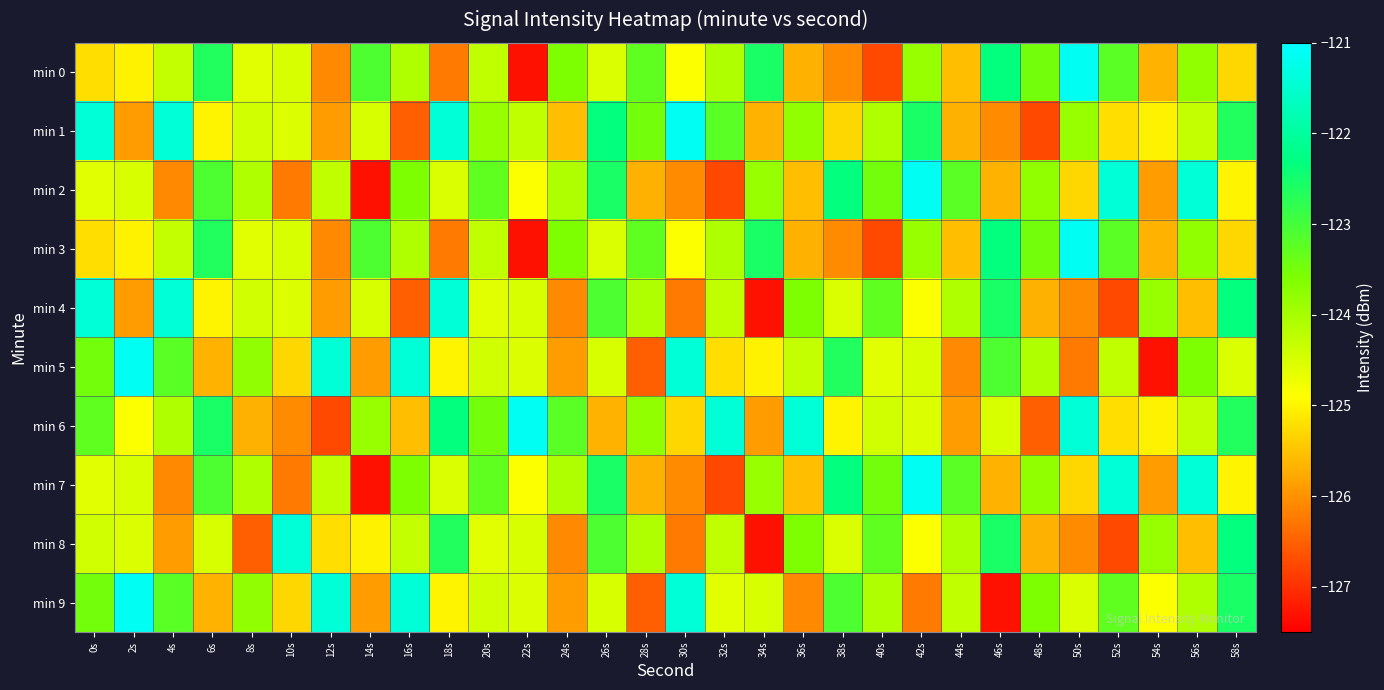

Reading left to right, list all the values displayed in this chart.

min 0: 0s=-125.2	2s=-125.0	4s=-124.3	6s=-122.6	8s=-124.6	10s=-124.5	12s=-126.1	14s=-123.1	16s=-124.1	18s=-126.2	20s=-124.3	22s=-127.3	24s=-123.6	26s=-124.5	28s=-123.3	30s=-124.9	32s=-124.1	34s=-122.6	36s=-125.7	38s=-126.1	40s=-126.7	42s=-123.8	44s=-125.5	46s=-122.3	48s=-123.5	50s=-121.1	52s=-123.2	54s=-125.7	56s=-123.8	58s=-125.3
min 1: 0s=-121.4	2s=-125.9	4s=-121.4	6s=-125.0	8s=-124.4	10s=-124.5	12s=-125.9	14s=-124.5	16s=-126.5	18s=-121.4	20s=-123.8	22s=-124.3	24s=-125.5	26s=-122.3	28s=-123.5	30s=-121.1	32s=-123.2	34s=-125.7	36s=-123.8	38s=-125.3	40s=-124.1	42s=-122.6	44s=-125.7	46s=-126.1	48s=-126.7	50s=-123.8	52s=-125.2	54s=-125.0	56s=-124.3	58s=-122.6
min 2: 0s=-124.6	2s=-124.5	4s=-126.1	6s=-123.1	8s=-124.1	10s=-126.2	12s=-124.3	14s=-127.3	16s=-123.6	18s=-124.5	20s=-123.3	22s=-124.9	24s=-124.1	26s=-122.6	28s=-125.7	30s=-126.1	32s=-126.7	34s=-123.8	36s=-125.5	38s=-122.3	40s=-123.5	42s=-121.1	44s=-123.2	46s=-125.7	48s=-123.8	50s=-125.3	52s=-121.4	54s=-125.9	56s=-121.4	58s=-125.0
min 3: 0s=-125.2	2s=-125.0	4s=-124.3	6s=-122.6	8s=-124.6	10s=-124.5	12s=-126.1	14s=-123.1	16s=-124.1	18s=-126.2	20s=-124.3	22s=-127.3	24s=-123.6	26s=-124.5	28s=-123.3	30s=-124.9	32s=-124.1	34s=-122.6	36s=-125.7	38s=-126.1	40s=-126.7	42s=-123.8	44s=-125.5	46s=-122.3	48s=-123.5	50s=-121.1	52s=-123.2	54s=-125.7	56s=-123.8	58s=-125.3
min 4: 0s=-121.4	2s=-125.9	4s=-121.4	6s=-125.0	8s=-124.4	10s=-124.5	12s=-125.9	14s=-124.5	16s=-126.5	18s=-121.4	20s=-124.6	22s=-124.5	24s=-126.1	26s=-123.1	28s=-124.1	30s=-126.2	32s=-124.3	34s=-127.3	36s=-123.6	38s=-124.5	40s=-123.3	42s=-124.9	44s=-124.1	46s=-122.6	48s=-125.7	50s=-126.1	52s=-126.7	54s=-123.8	56s=-125.5	58s=-122.3
min 5: 0s=-123.5	2s=-121.1	4s=-123.2	6s=-125.7	8s=-123.8	10s=-125.3	12s=-121.4	14s=-125.9	16s=-121.4	18s=-125.0	20s=-124.4	22s=-124.5	24s=-125.9	26s=-124.5	28s=-126.5	30s=-121.4	32s=-125.2	34s=-125.0	36s=-124.3	38s=-122.6	40s=-124.6	42s=-124.5	44s=-126.1	46s=-123.1	48s=-124.1	50s=-126.2	52s=-124.3	54s=-127.3	56s=-123.6	58s=-124.5
min 6: 0s=-123.3	2s=-124.9	4s=-124.1	6s=-122.6	8s=-125.7	10s=-126.1	12s=-126.7	14s=-123.8	16s=-125.5	18s=-122.3	20s=-123.5	22s=-121.1	24s=-123.2	26s=-125.7	28s=-123.8	30s=-125.3	32s=-121.4	34s=-125.9	36s=-121.4	38s=-125.0	40s=-124.4	42s=-124.5	44s=-125.9	46s=-124.5	48s=-126.5	50s=-121.4	52s=-125.2	54s=-125.0	56s=-124.3	58s=-122.6
min 7: 0s=-124.6	2s=-124.5	4s=-126.1	6s=-123.1	8s=-124.1	10s=-126.2	12s=-124.3	14s=-127.3	16s=-123.6	18s=-124.5	20s=-123.3	22s=-124.9	24s=-124.1	26s=-122.6	28s=-125.7	30s=-126.1	32s=-126.7	34s=-123.8	36s=-125.5	38s=-122.3	40s=-123.5	42s=-121.1	44s=-123.2	46s=-125.7	48s=-123.8	50s=-125.3	52s=-121.4	54s=-125.9	56s=-121.4	58s=-125.0
min 8: 0s=-124.4	2s=-124.5	4s=-125.9	6s=-124.5	8s=-126.5	10s=-121.4	12s=-125.2	14s=-125.0	16s=-124.3	18s=-122.6	20s=-124.6	22s=-124.5	24s=-126.1	26s=-123.1	28s=-124.1	30s=-126.2	32s=-124.3	34s=-127.3	36s=-123.6	38s=-124.5	40s=-123.3	42s=-124.9	44s=-124.1	46s=-122.6	48s=-125.7	50s=-126.1	52s=-126.7	54s=-123.8	56s=-125.5	58s=-122.3
min 9: 0s=-123.5	2s=-121.1	4s=-123.2	6s=-125.7	8s=-123.8	10s=-125.3	12s=-121.4	14s=-125.9	16s=-121.4	18s=-125.0	20s=-124.4	22s=-124.5	24s=-125.9	26s=-124.5	28s=-126.5	30s=-121.4	32s=-124.6	34s=-124.5	36s=-126.1	38s=-123.1	40s=-124.1	42s=-126.2	44s=-124.3	46s=-127.3	48s=-123.6	50s=-124.5	52s=-123.3	54s=-124.9	56s=-124.1	58s=-122.6